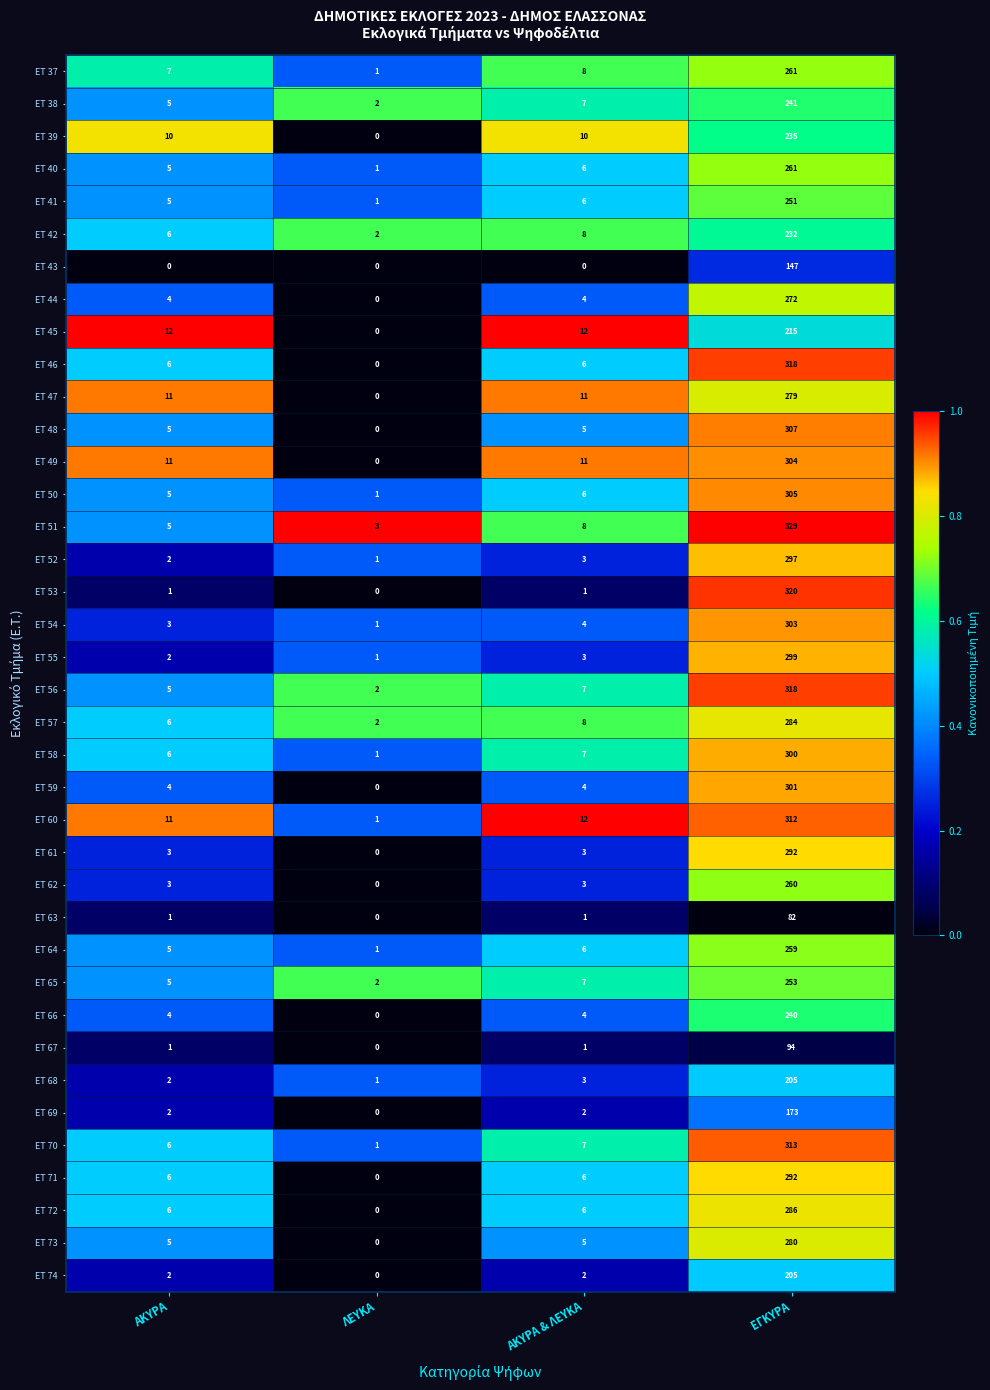

What is the difference between the ET 41 values at ΕΓΚΥΡΑ and ΛΕΥΚΑ?

250